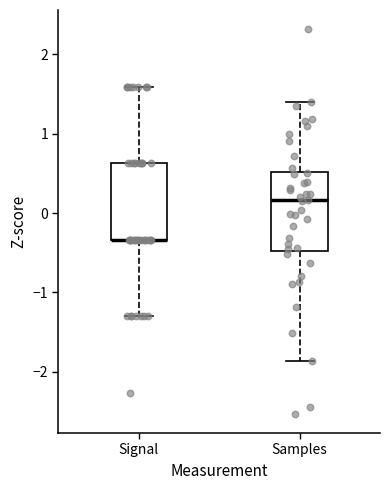

Where does the upper whisker of the box for Samples end on the y-axis? The values are not printed on the chart, so give them approximately, as read against the axis.

1.4